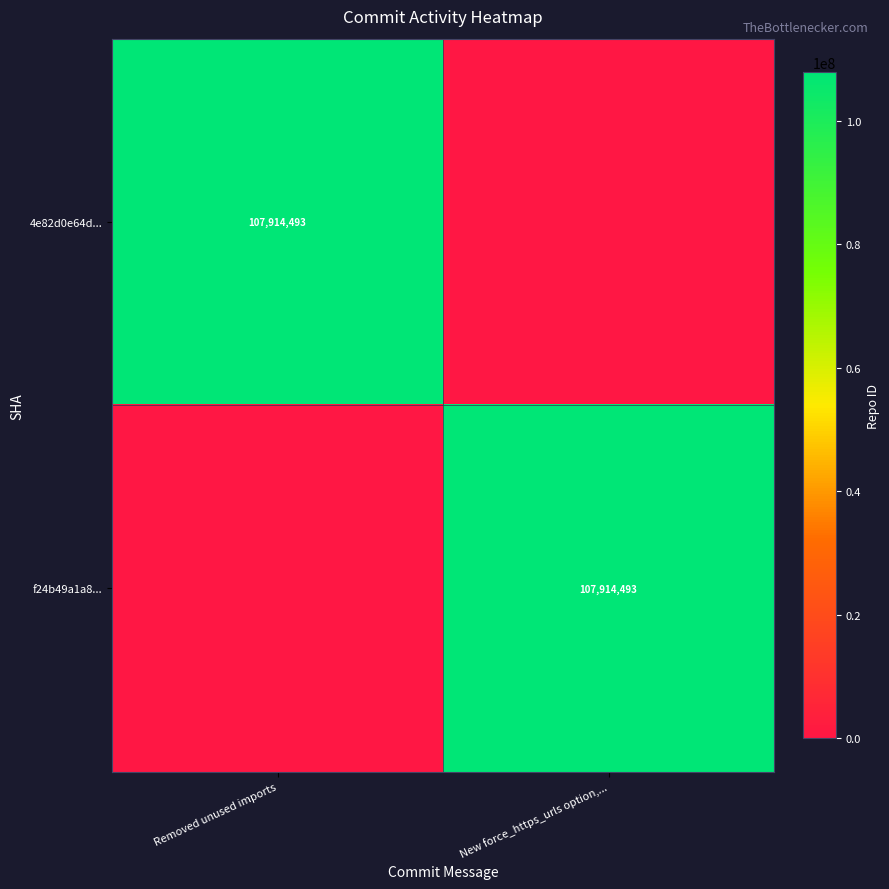

Is it true that f24b49a1a8... equals 107914493 at New force_https_urls option,...?

True